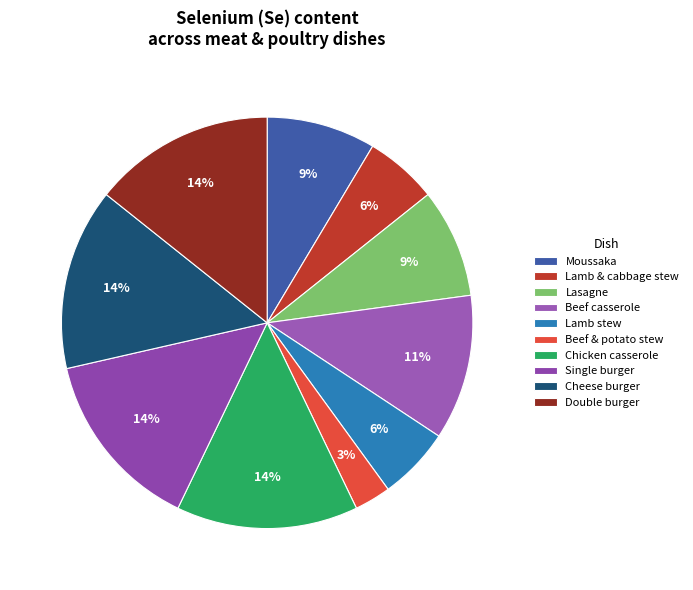

How many segments does this pie chart have?

10